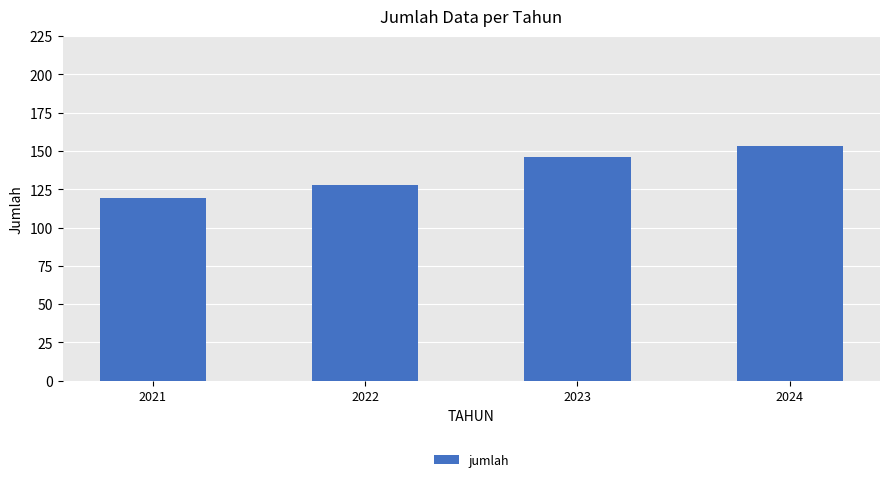

Which has a higher value, 2023 or 2021?

2023